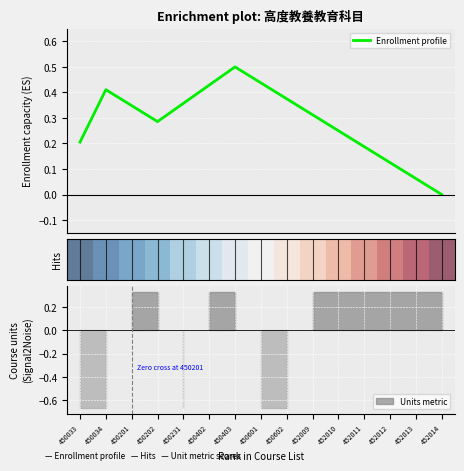

What is the maximum value for Enrollment profile?

0.5